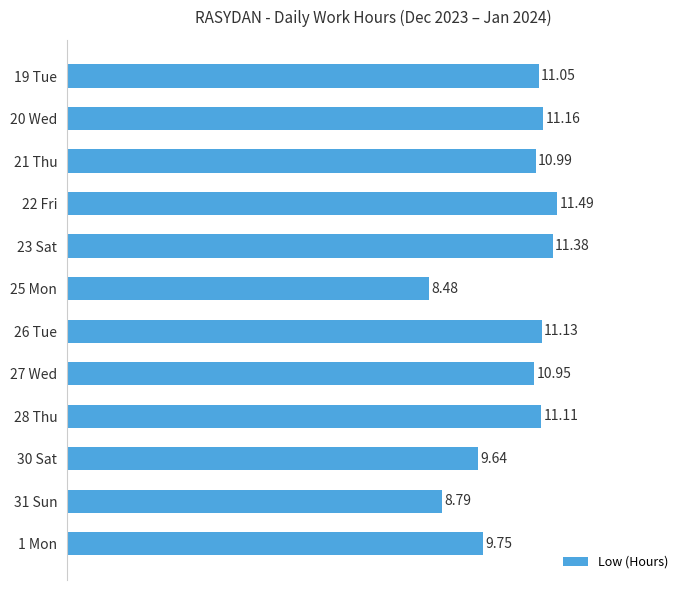

Rank the categories by value from highest to lowest.

22 Fri, 23 Sat, 20 Wed, 26 Tue, 28 Thu, 19 Tue, 21 Thu, 27 Wed, 1 Mon, 30 Sat, 31 Sun, 25 Mon